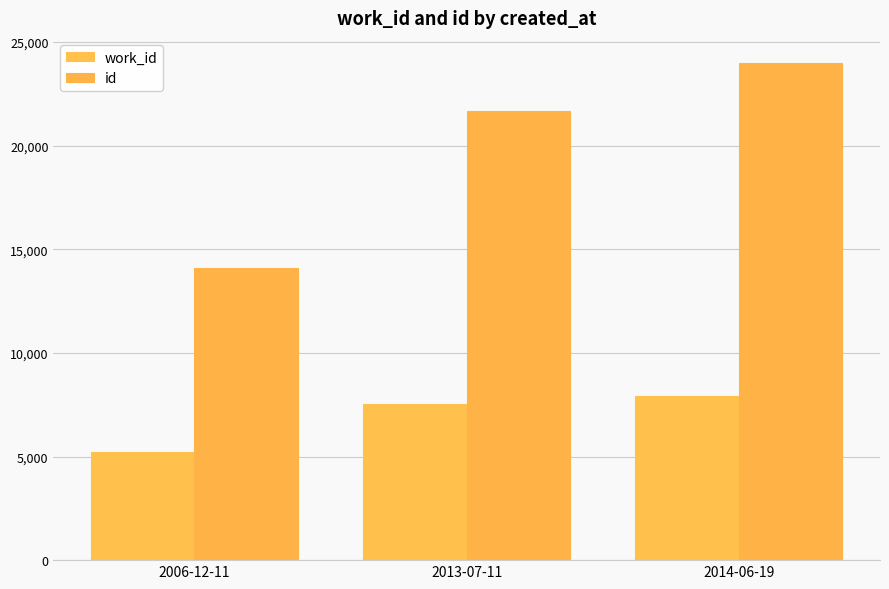

How many id values are between 14109 and 24001?

3